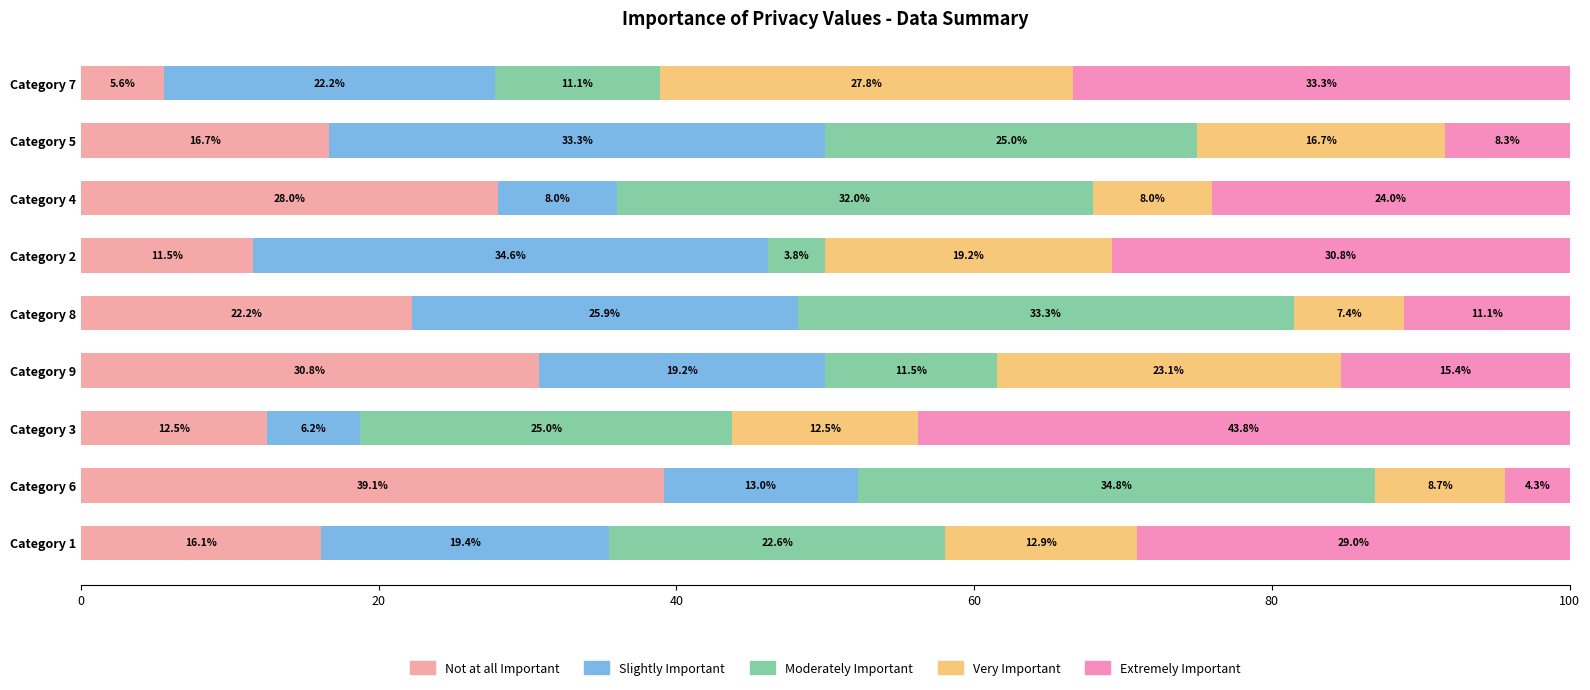

At how many categories does at least one series exceed 34?

3